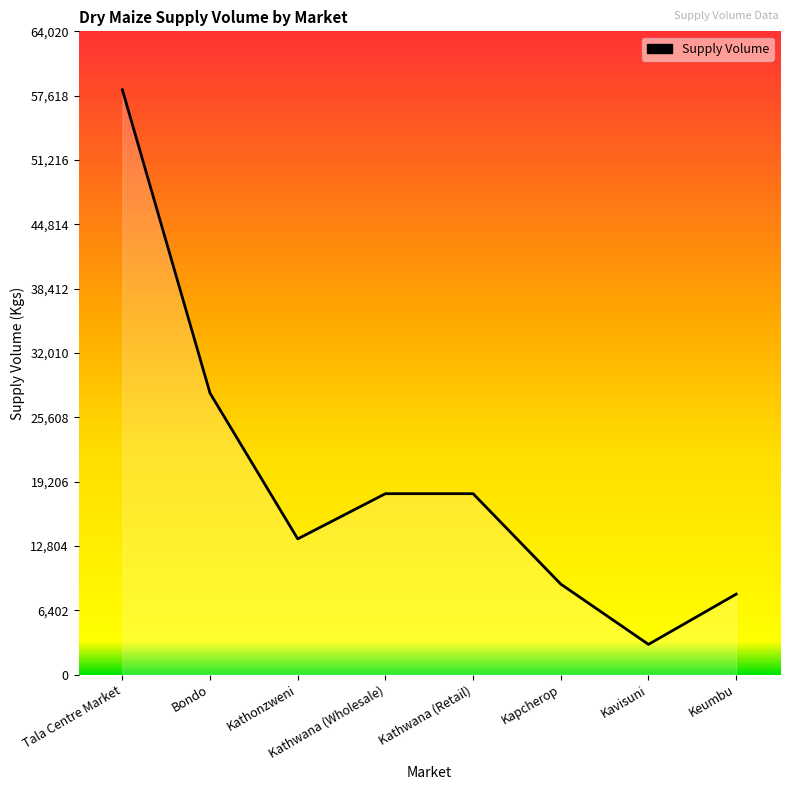

Does the chart have visible grid lines?

No